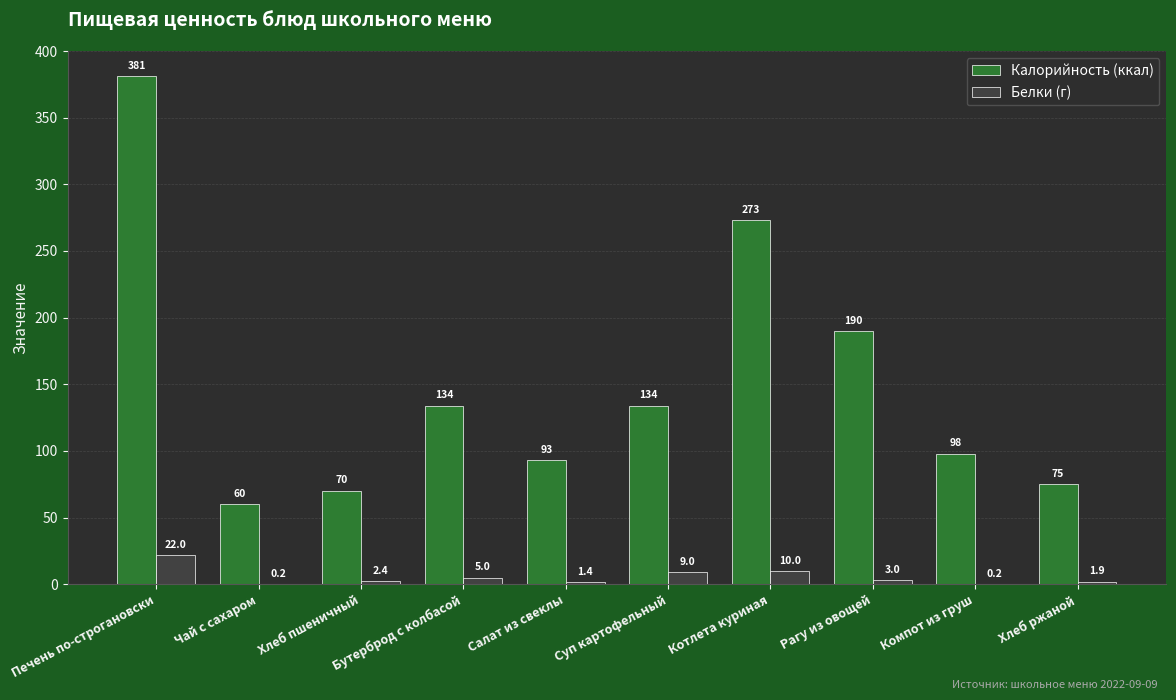

What are all the series names shown in the legend?

Калорийность (ккал), Белки (г)